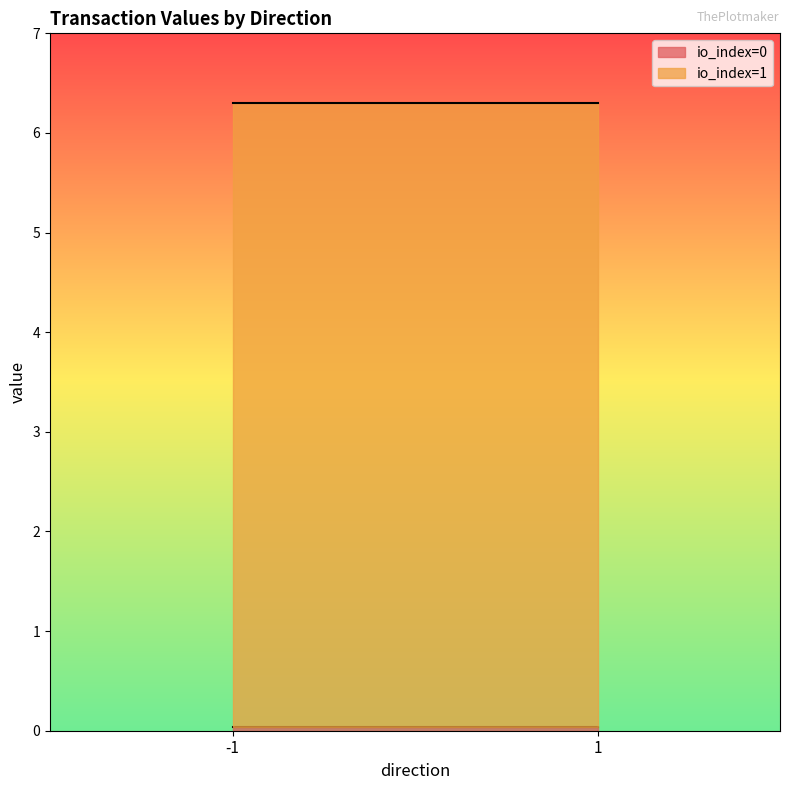

True or false: value and io_index intersect in this chart.

False